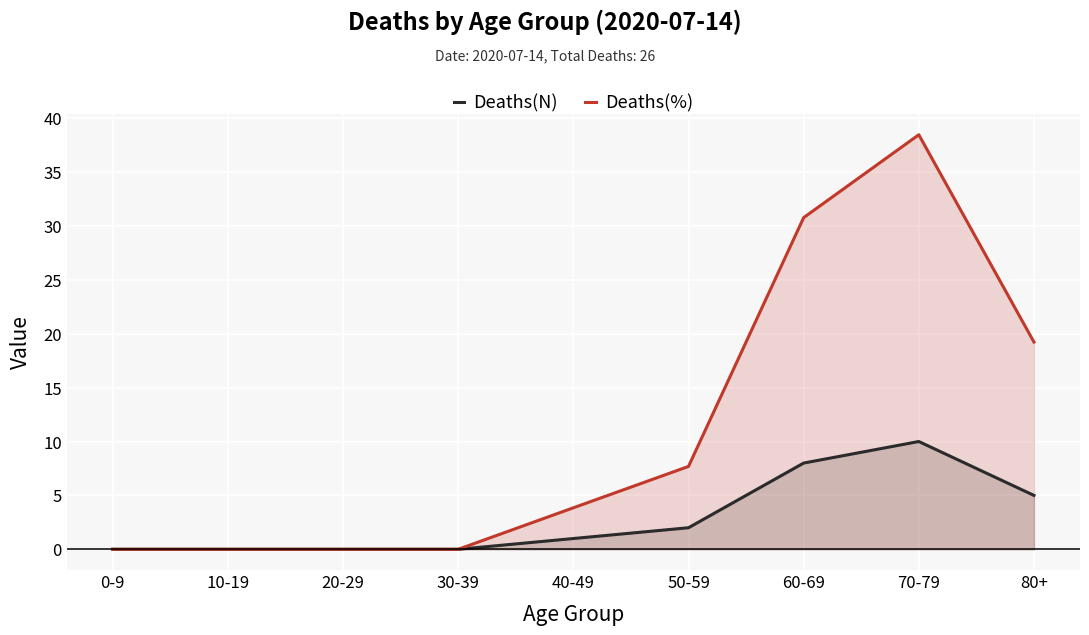

The value of Deaths(%) at 60-69 is 14.5. True or false?

False